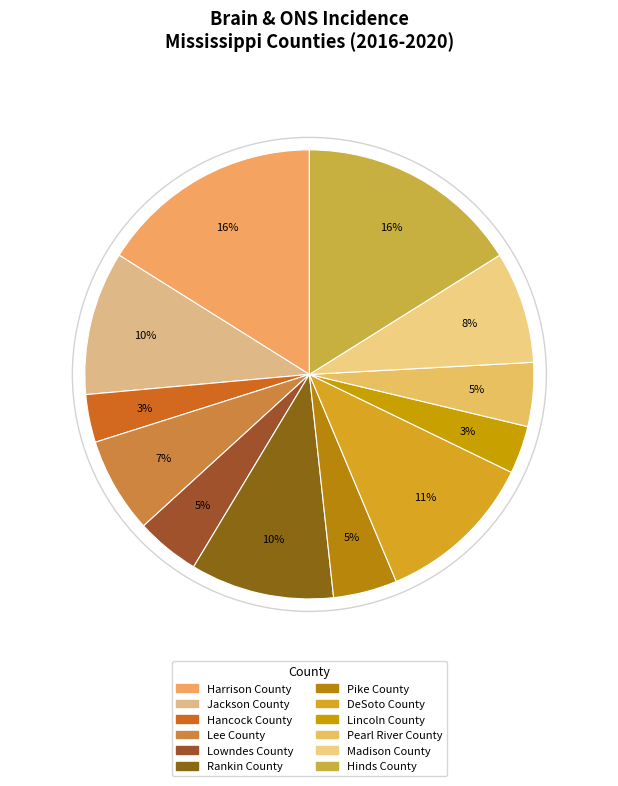

To the nearest percent, what percentage of the pie is Lee County?

7%